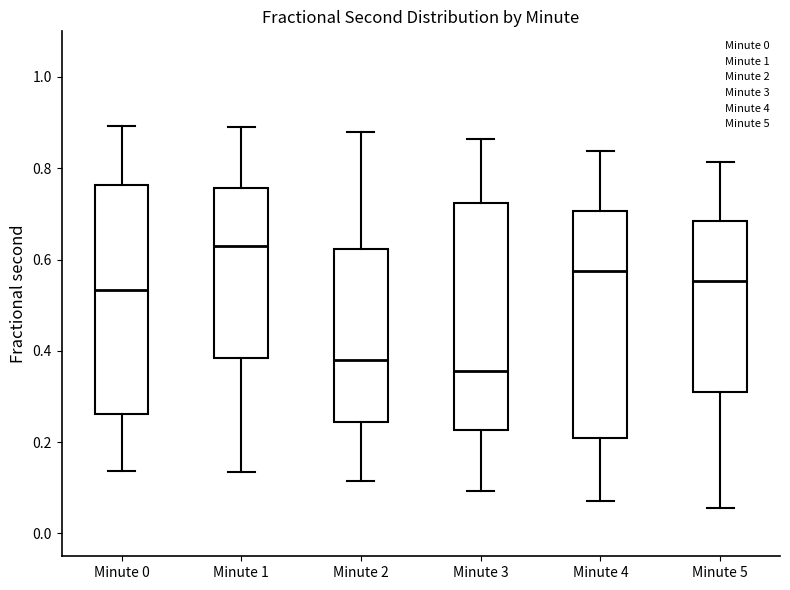

Reading left to right, read every box against the y-axis: the position of its median line, the range the box covers, and the ends of its whiskers. The values are not printed on the chart, so give them approximately, as read against the axis.

Minute 0: median 0.54, box 0.26 to 0.76, whiskers 0.14 to 0.90
Minute 1: median 0.64, box 0.38 to 0.76, whiskers 0.14 to 0.90
Minute 2: median 0.38, box 0.24 to 0.62, whiskers 0.12 to 0.88
Minute 3: median 0.36, box 0.22 to 0.72, whiskers 0.10 to 0.86
Minute 4: median 0.58, box 0.20 to 0.70, whiskers 0.08 to 0.84
Minute 5: median 0.56, box 0.32 to 0.68, whiskers 0.06 to 0.82